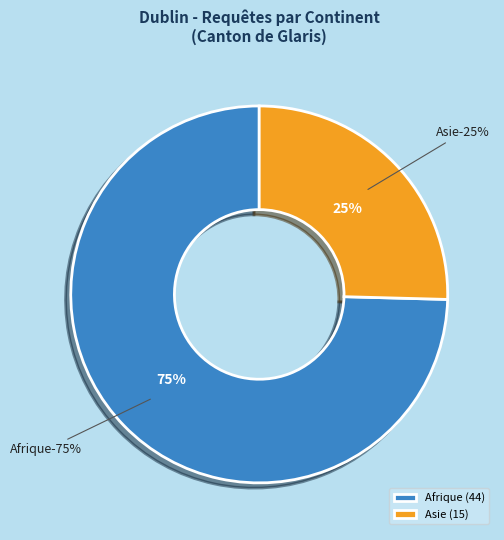

Which has a higher value, Amérique or Afrique?

Afrique